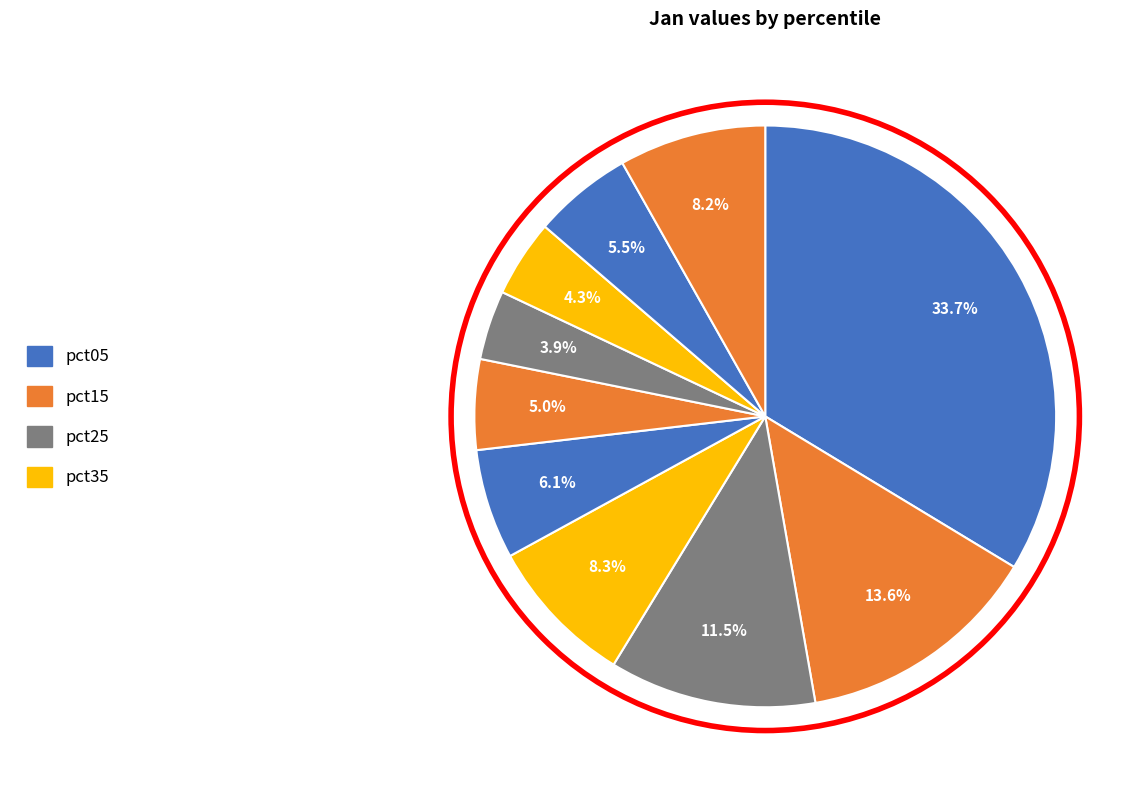

How many segments does this pie chart have?

10